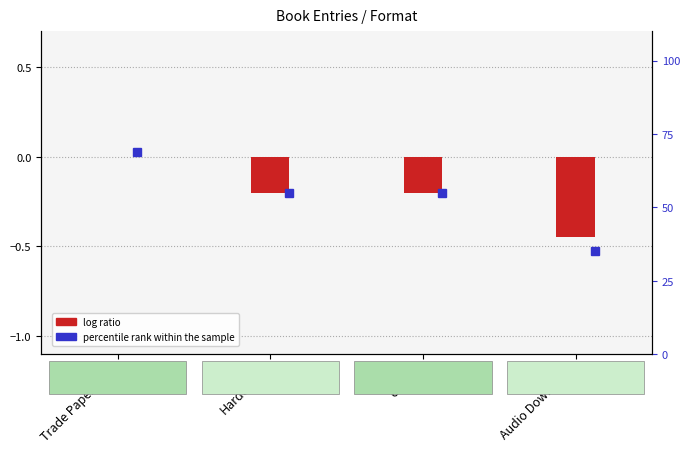

At which category does the chart reach its minimum across all series?

Audio Download